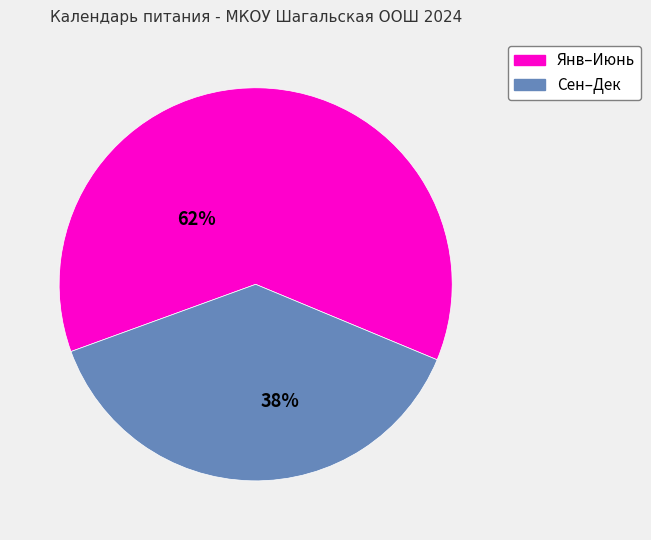

Which has a higher value, Сен–Дек or Янв–Июнь?

Янв–Июнь